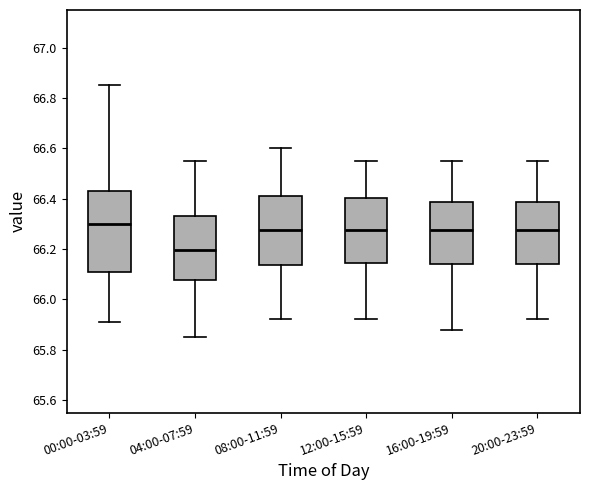

Comparing the boxes themselves (not the whiskers), which one is the tallest?

00:00-03:59